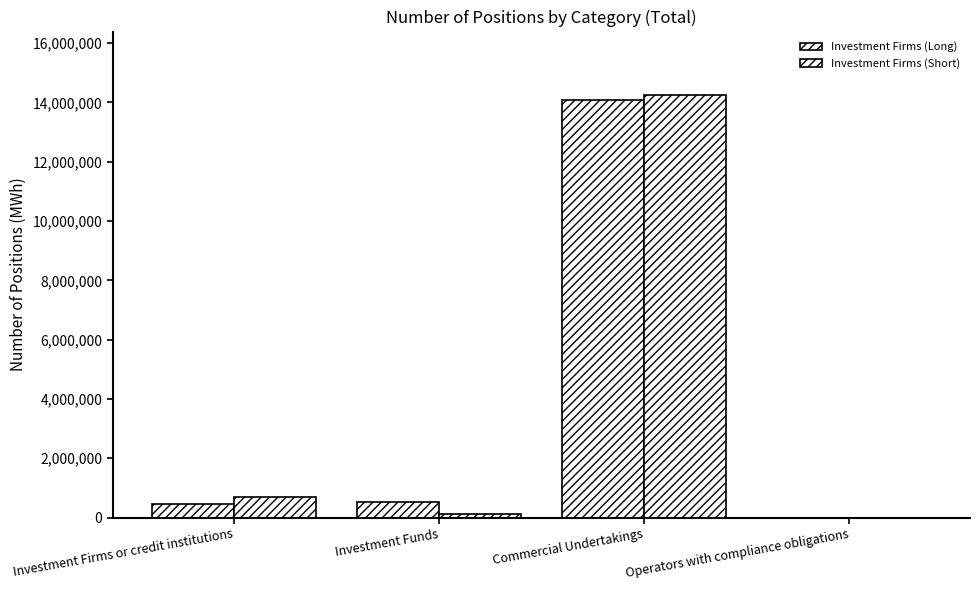

At how many categories does at least one series exceed 749510?

1